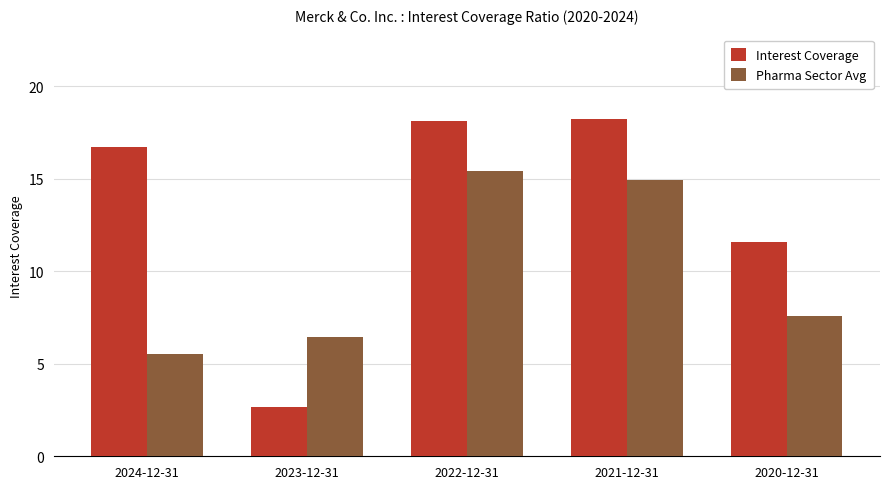

What is the label of the 1st bar from the right?

2020-12-31